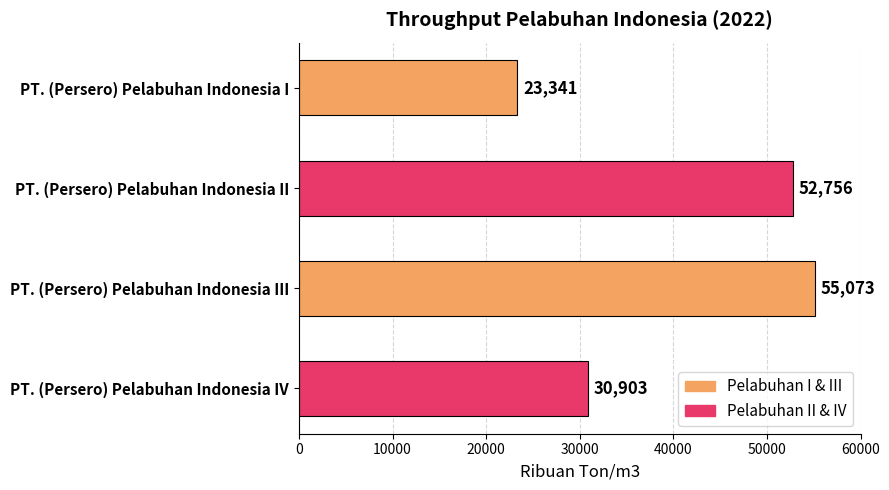

True or false: the data shows 30903 at PT. (Persero) Pelabuhan Indonesia IV.

True